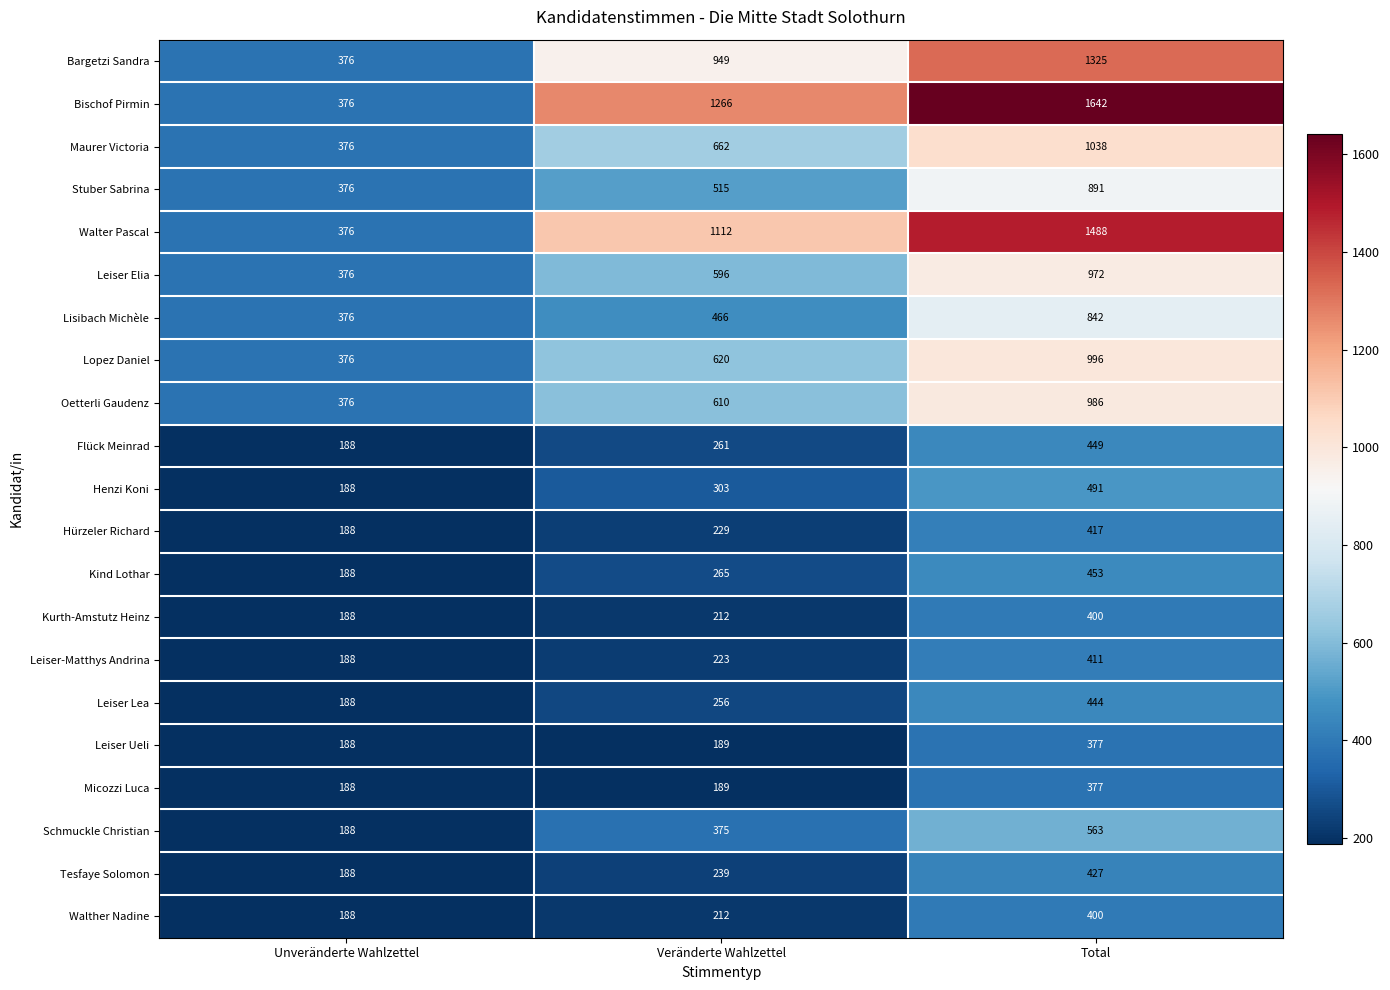

What is the difference between the maximum and minimum values in the Maurer Victoria series?

662